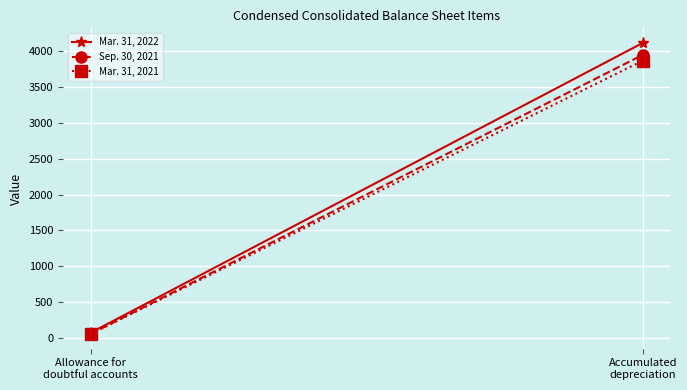

Is the value of Sep. 30, 2021 at Accumulated
depreciation greater than the value of Mar. 31, 2022 at Allowance for
doubtful accounts?

Yes